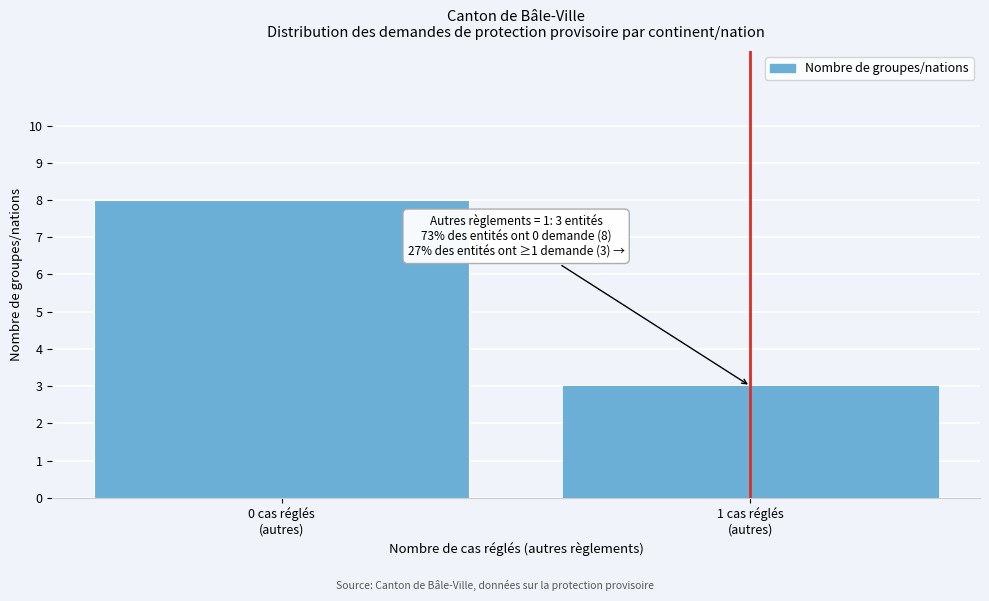

Reading left to right, extract all data points from this chart.

8	3